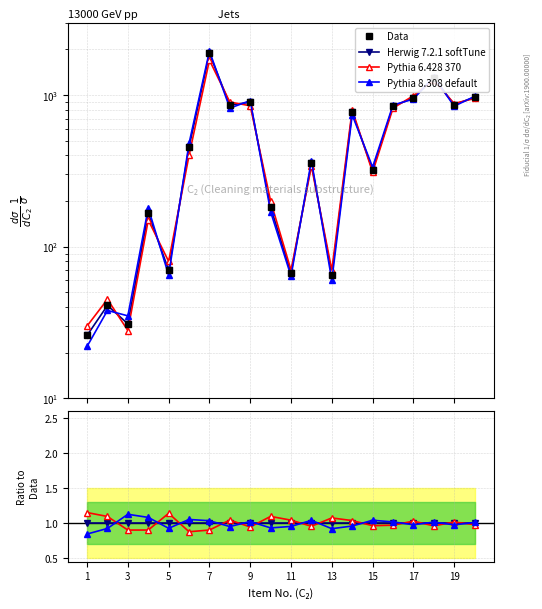

Which series has the largest range (max minus min)?

Data